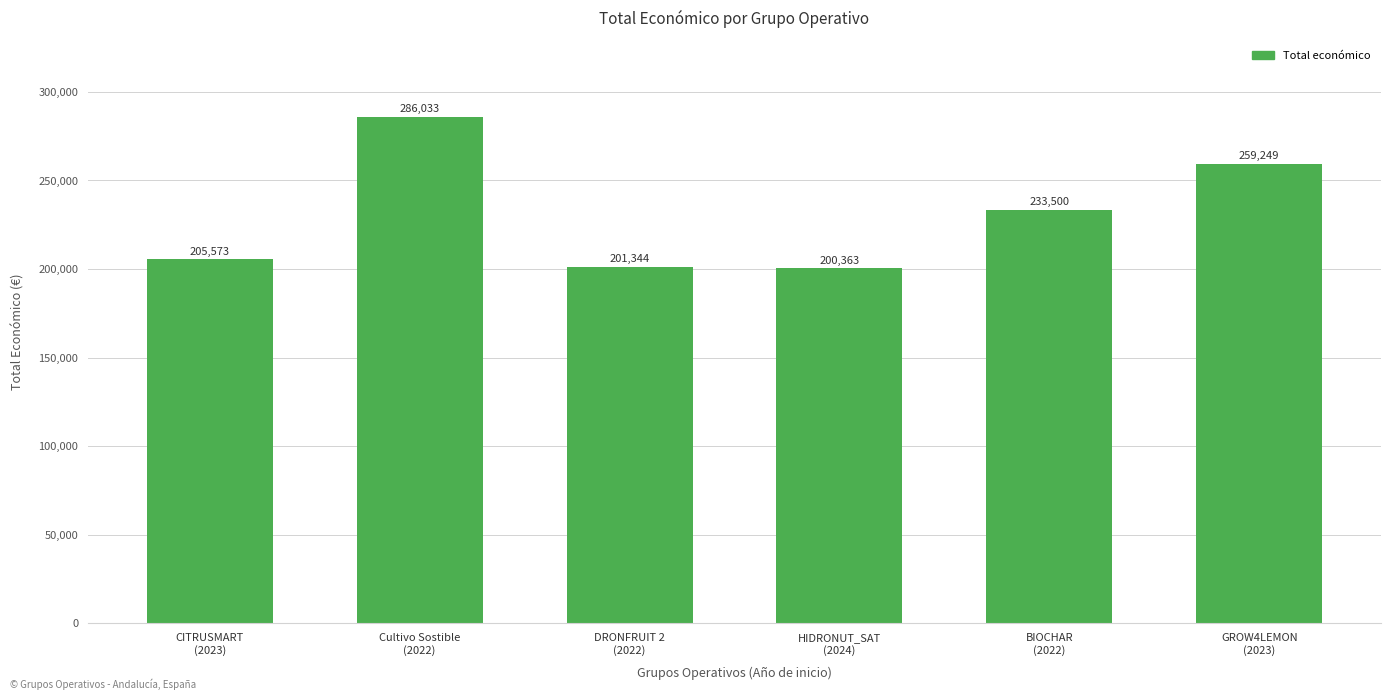

What is the label of the 3rd bar from the right?

HIDRONUT_SAT
(2024)